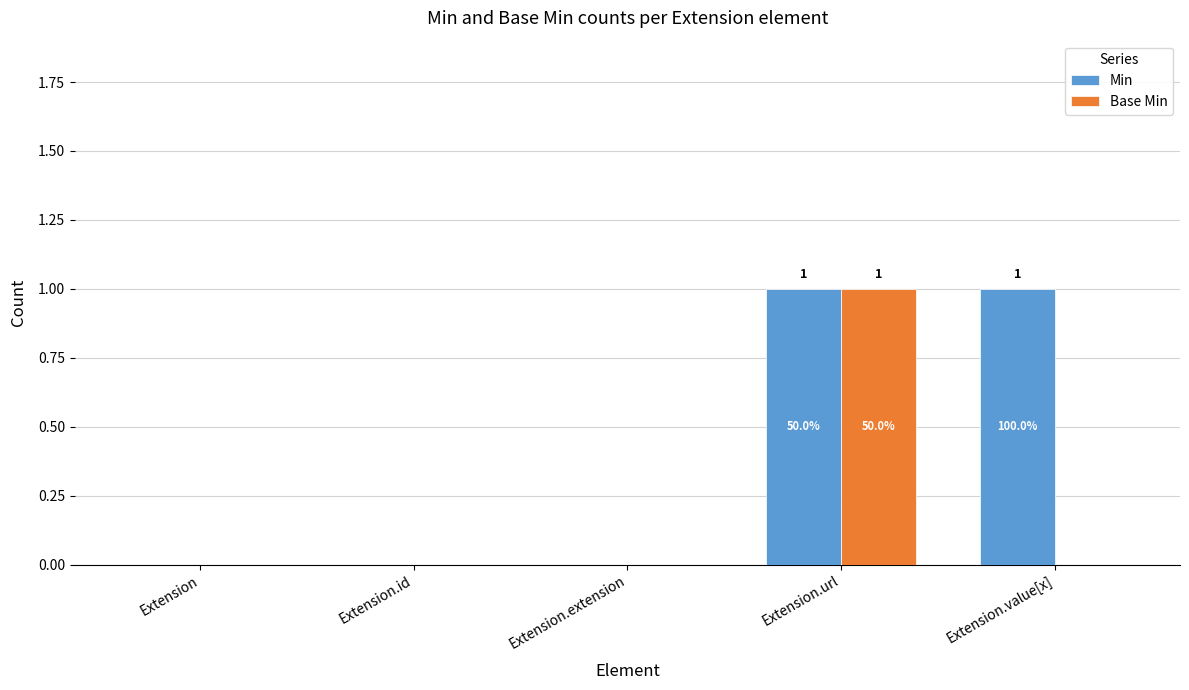

Is it true that Min equals 0 at Extension.id?

True